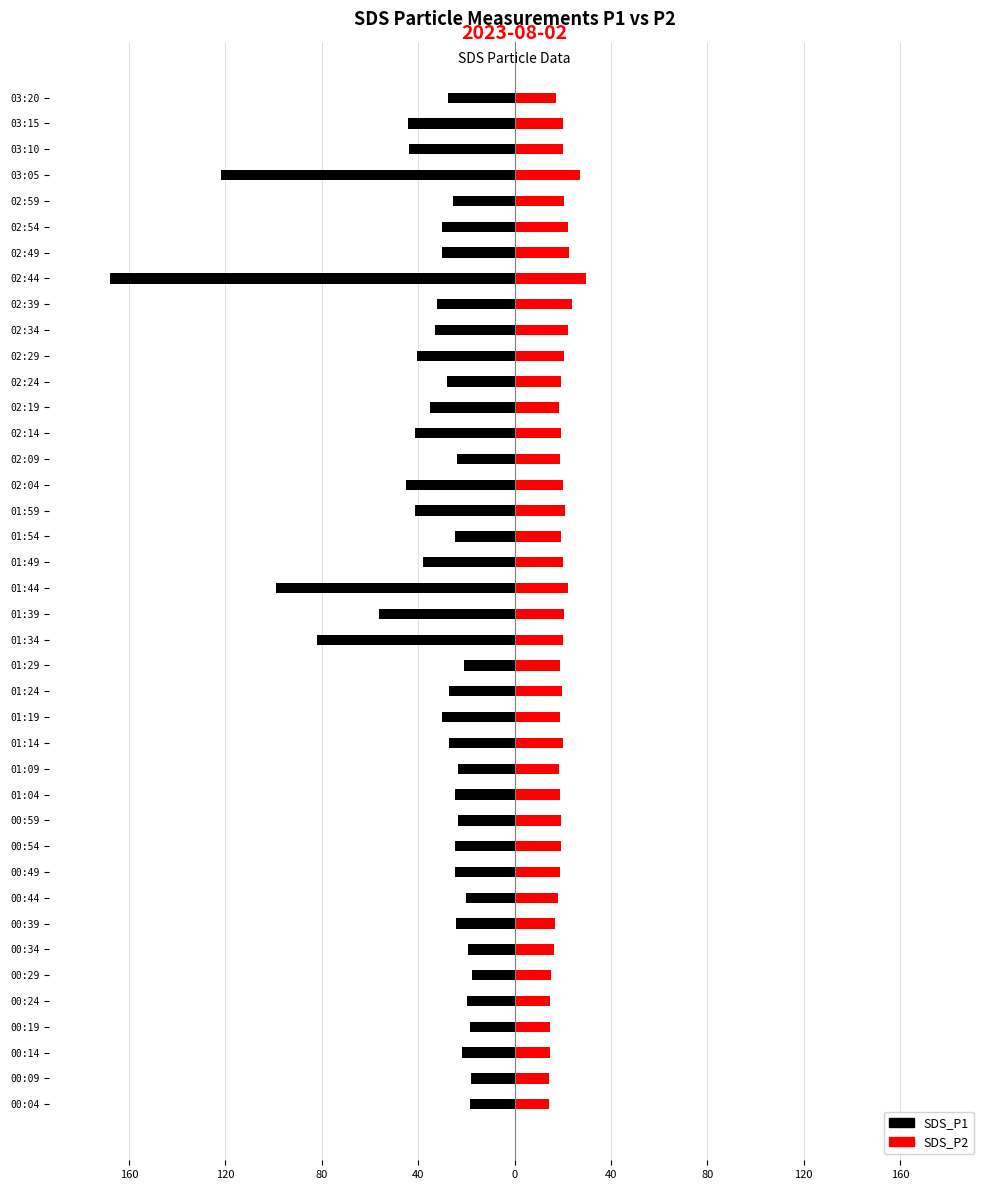

What is the difference between the maximum and minimum values in the SDS_P1 series?

150.5